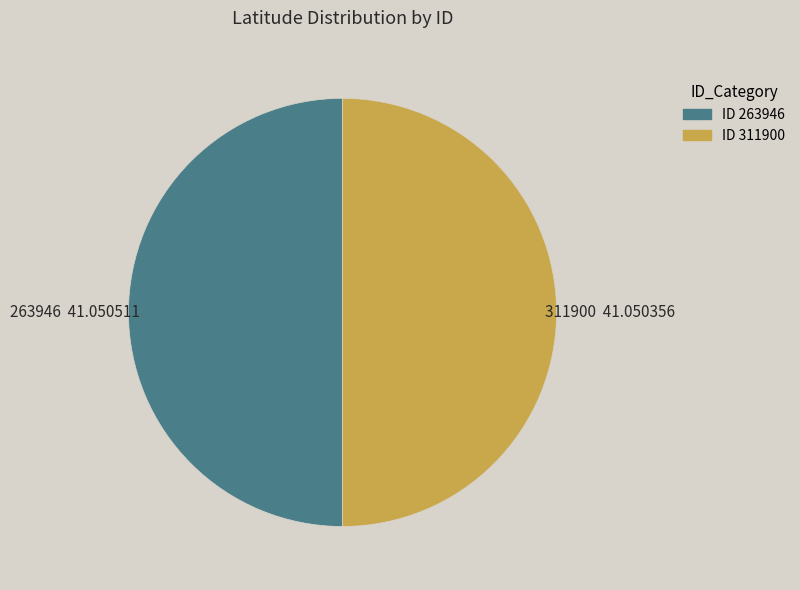

What is the ratio of the value at 263946 to the value at 311900?

1.0